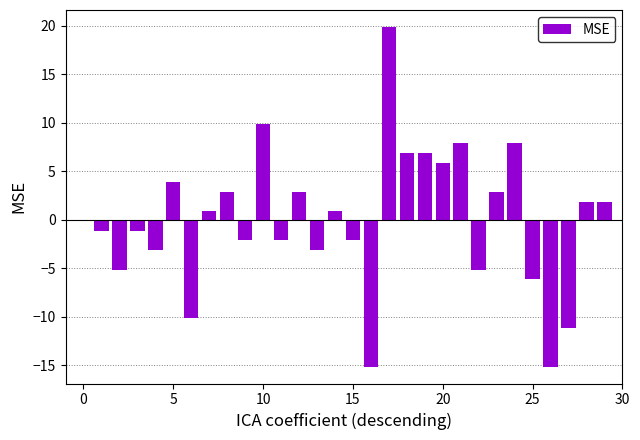

How many positive values are there?

15